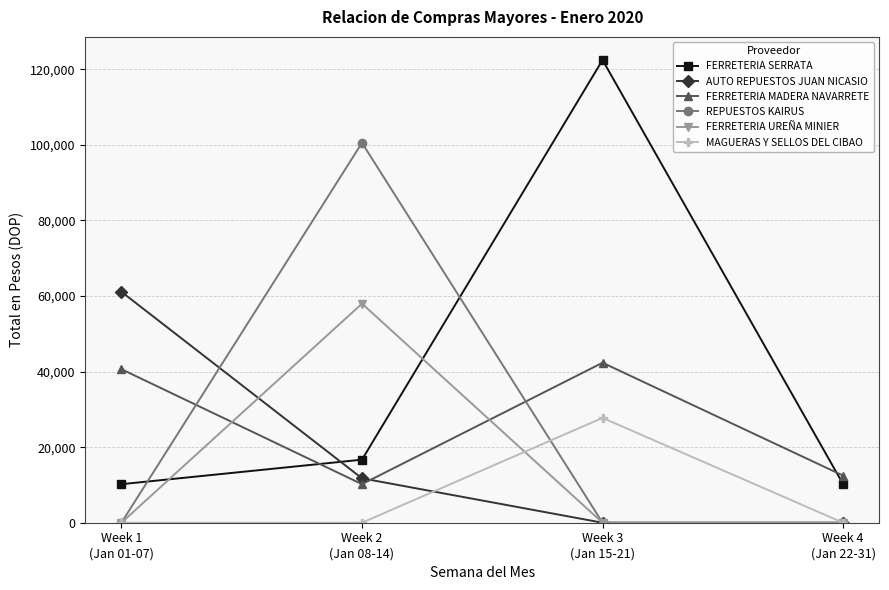

Is this an area chart (filled region under the line)?

No